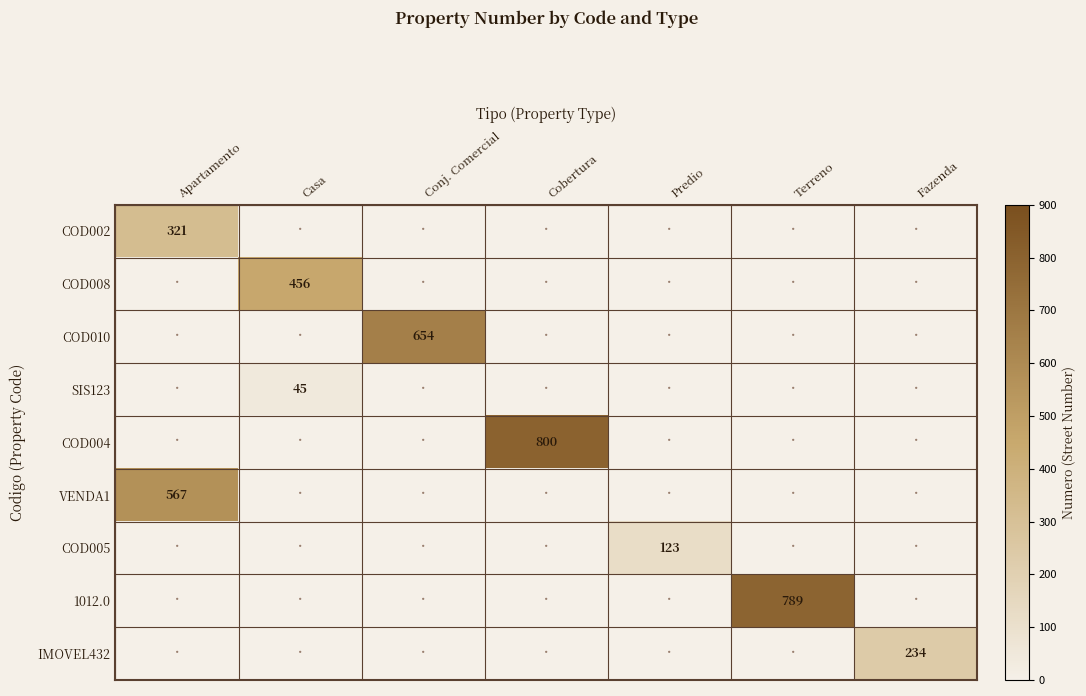

The value of IMOVEL432 at Fazenda is 334. True or false?

False